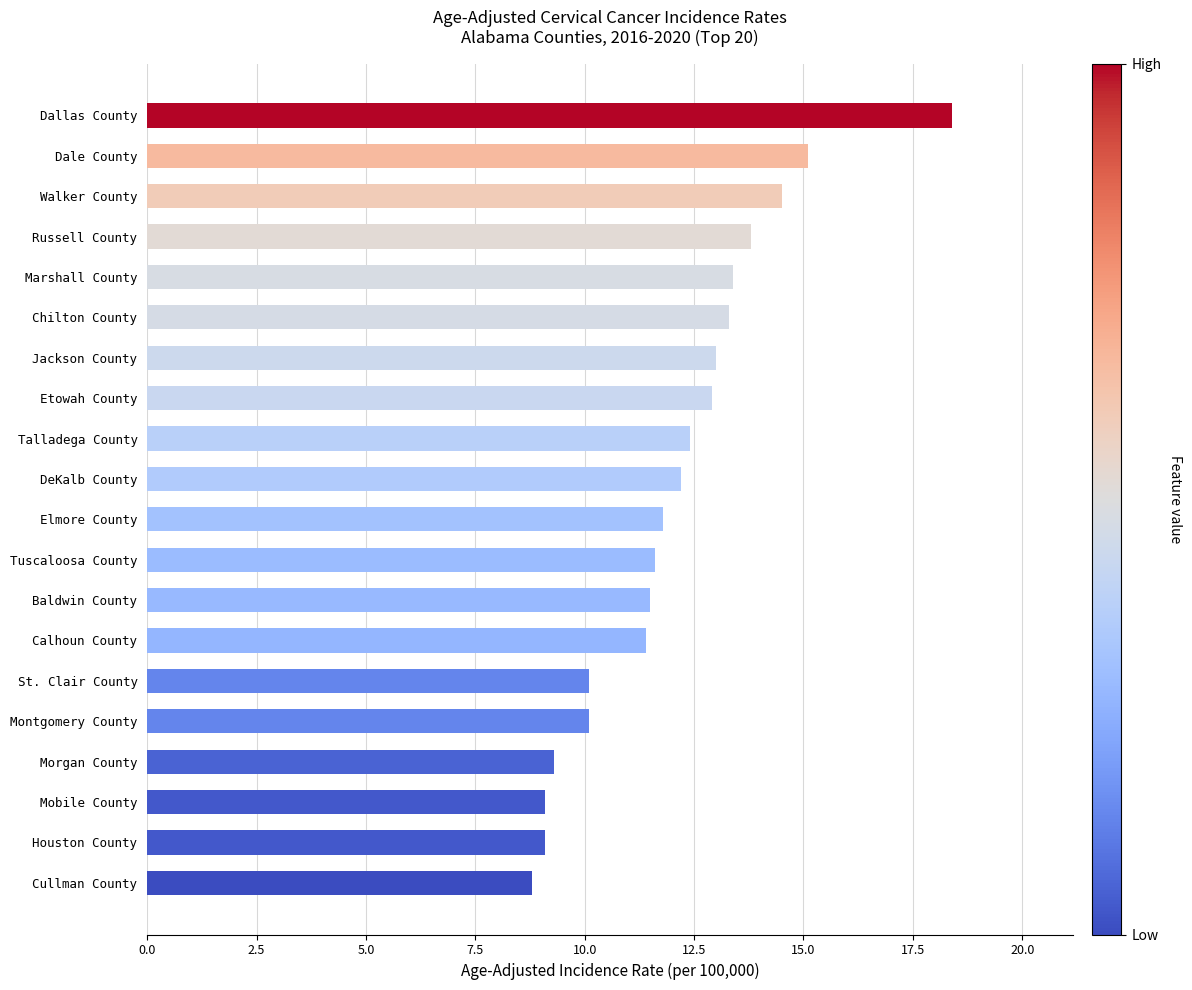

The value at Montgomery County is 10.1. True or false?

True